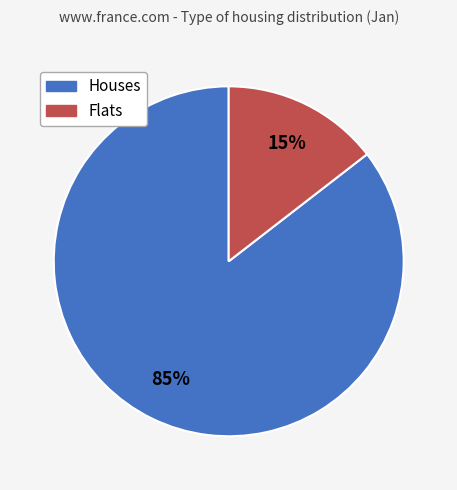

To the nearest percent, what is the average slice percentage?

50%